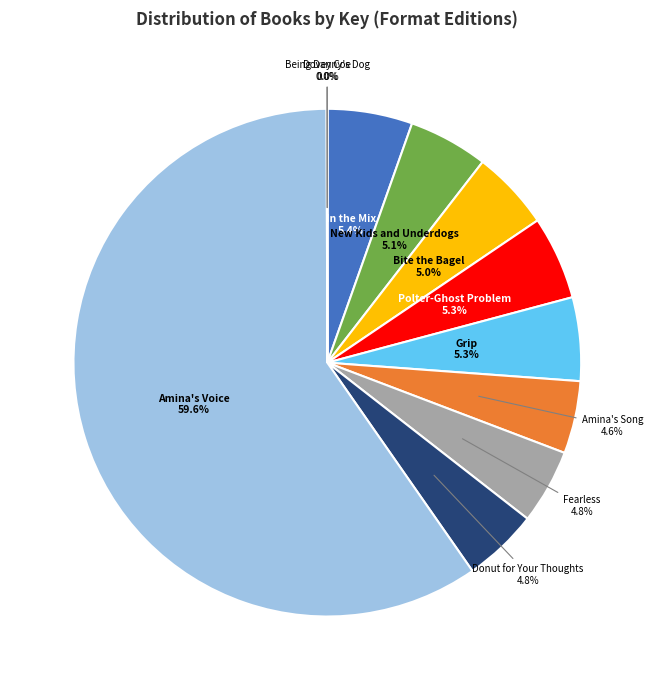

Does any single category account for the majority?

Yes